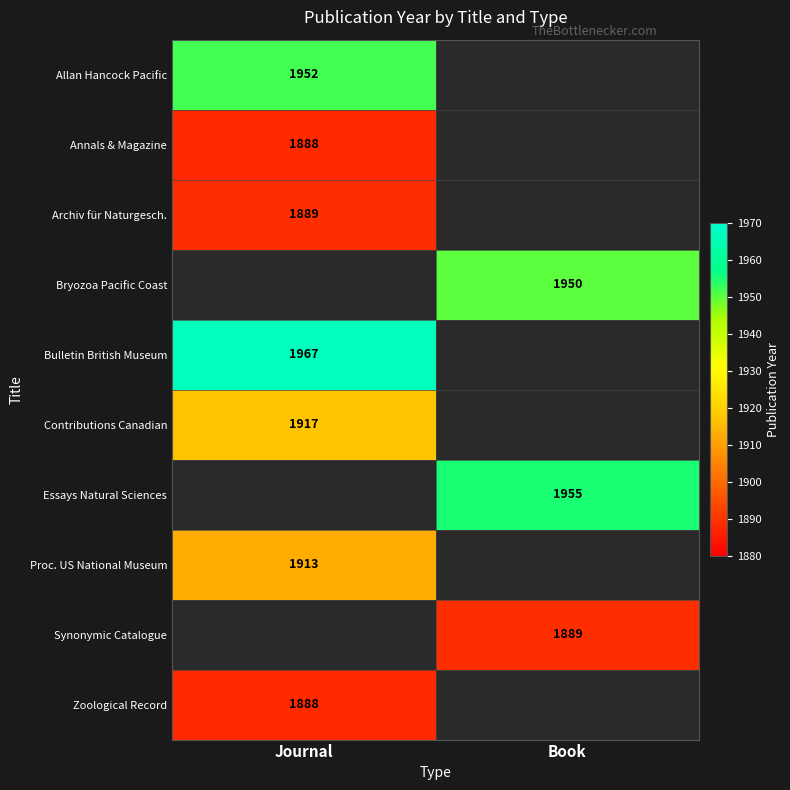

The Bryozoa Pacific Coast series shows 593 at Book. True or false?

False